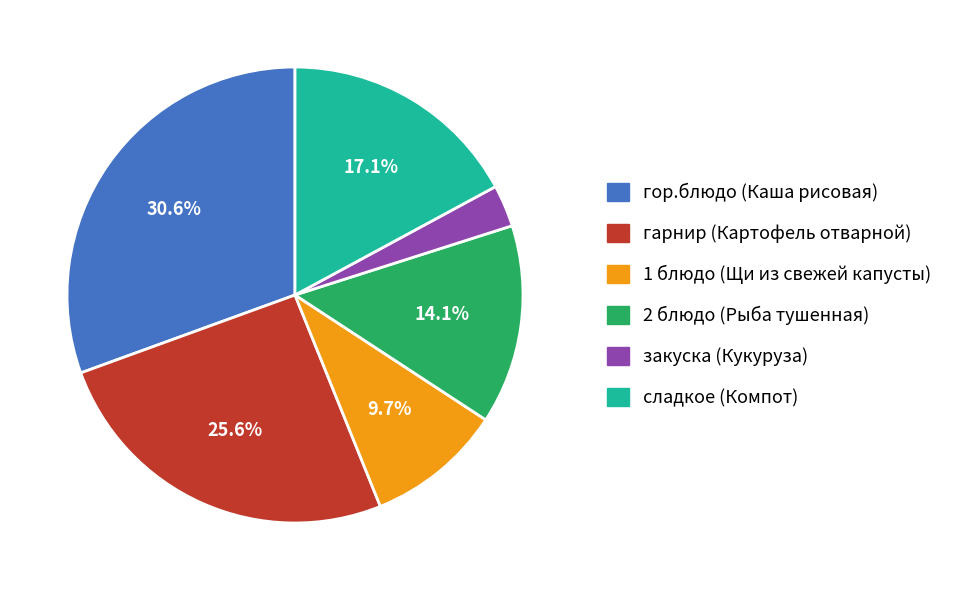

Does any single category account for the majority?

No